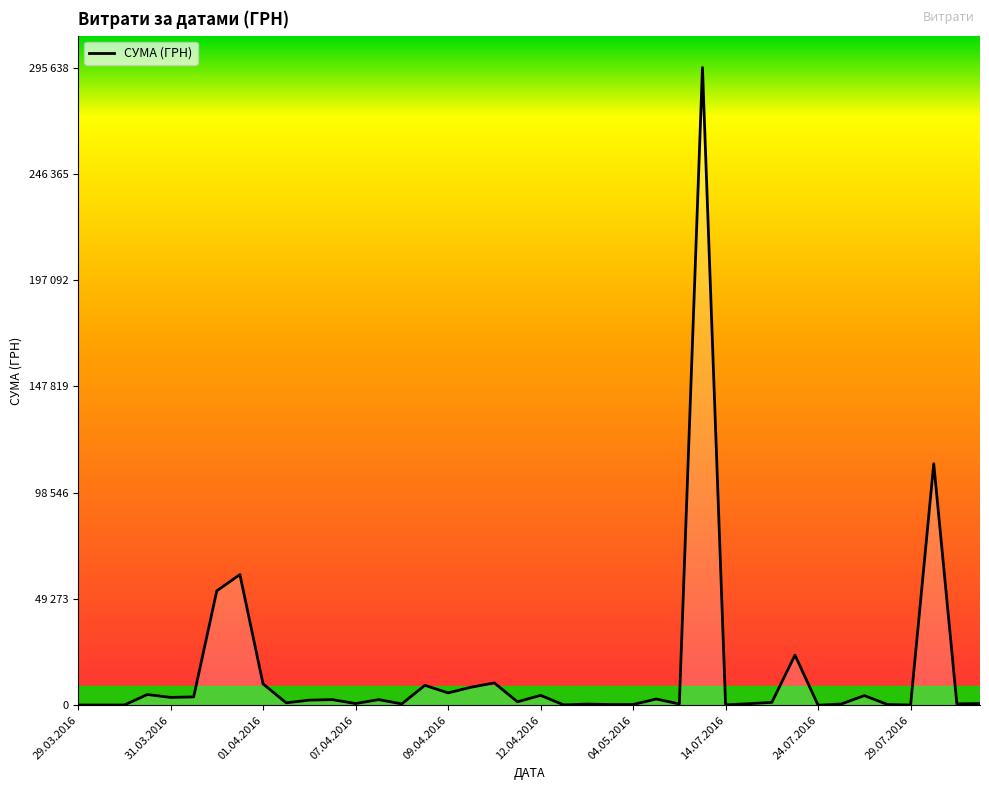

What is the greatest value displayed?

295638.6